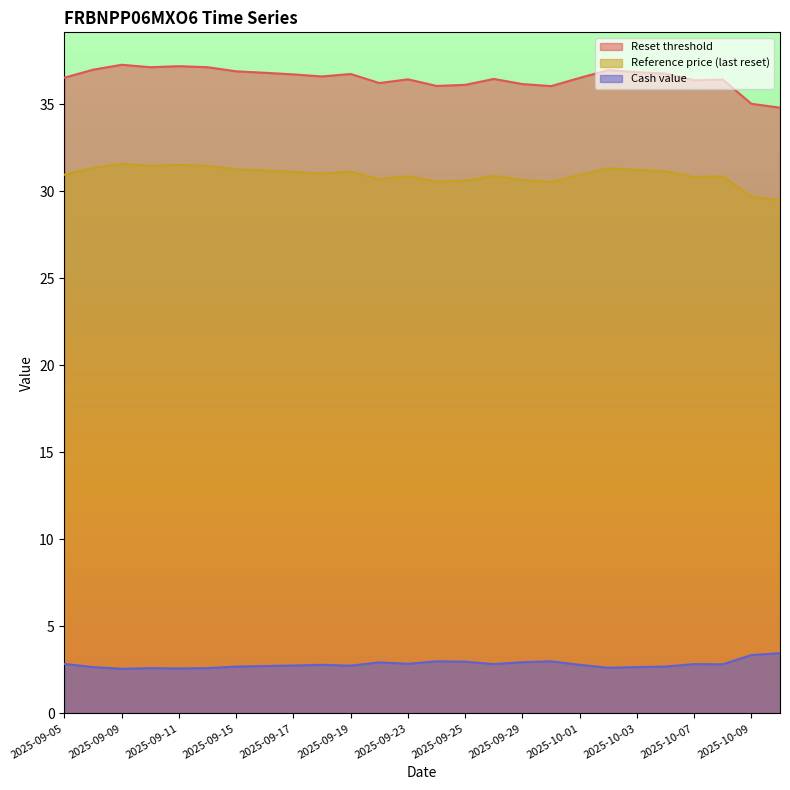

In Reference price (last reset), how many points are lower than both neighbors (excluding endpoints)?

6